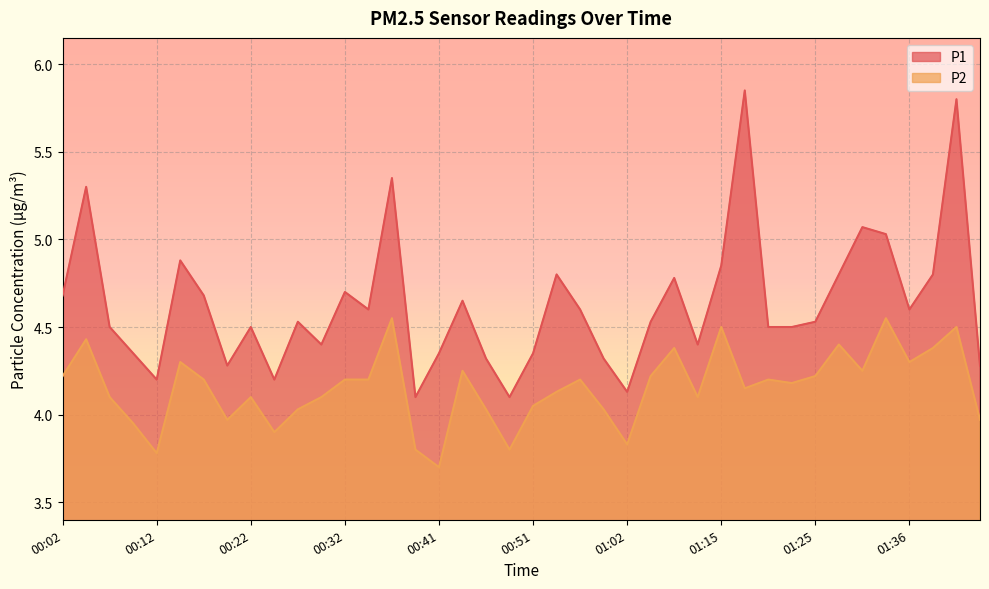

True or false: P2 and P1 intersect in this chart.

False